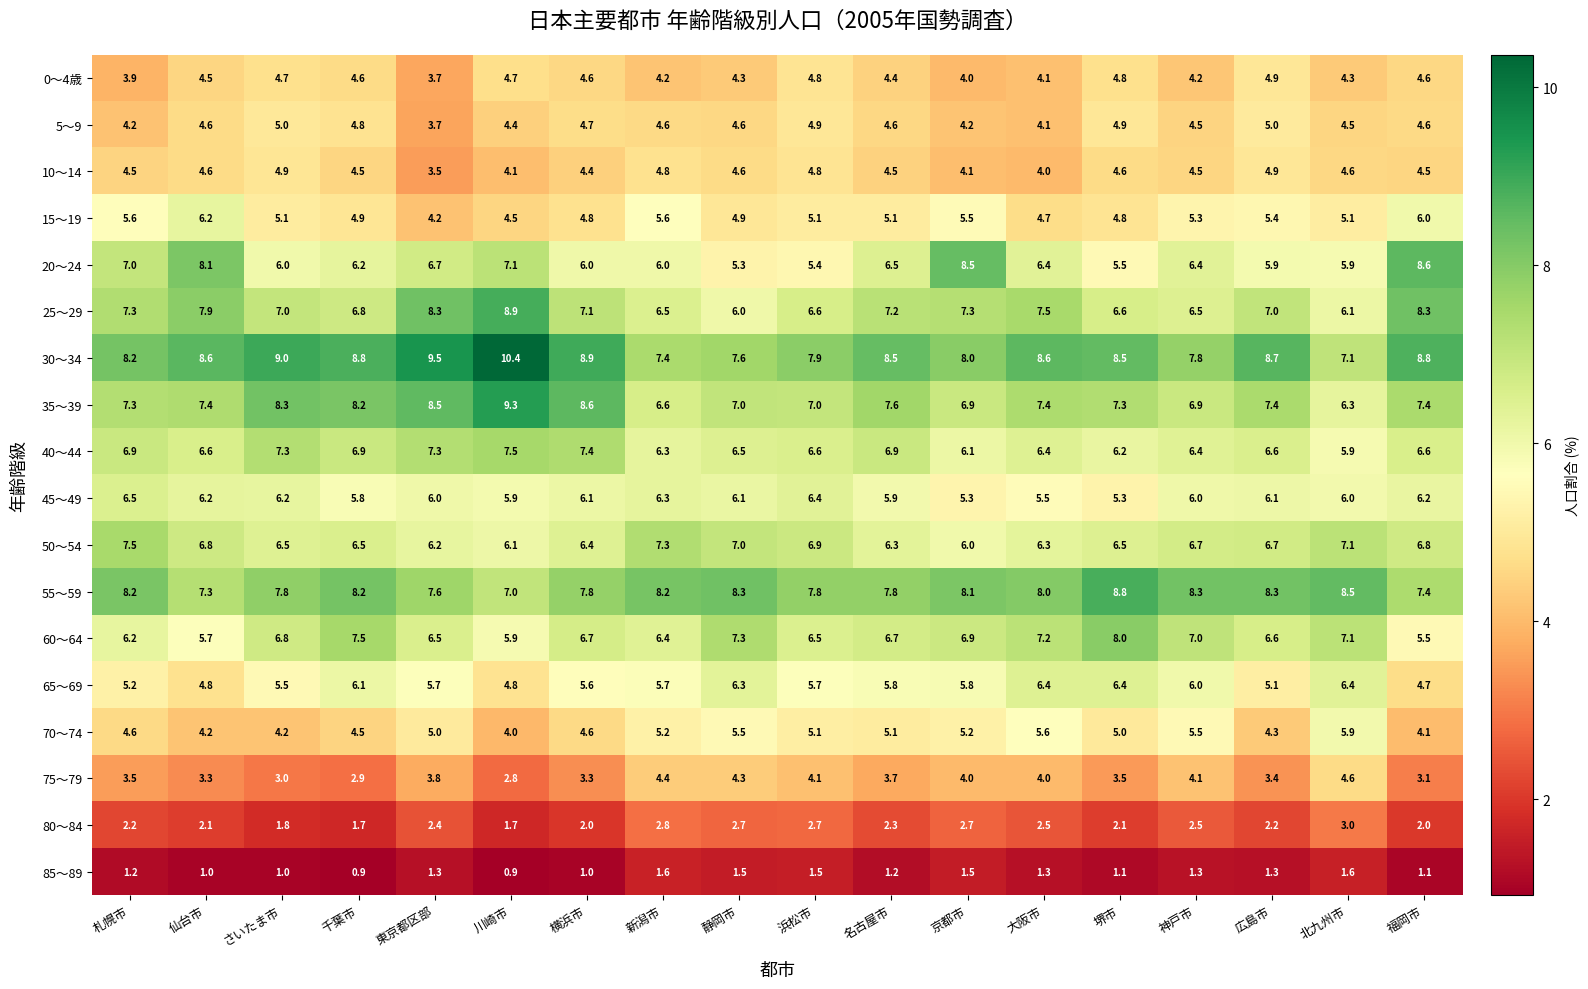

Is it true that 75～79 equals 2.5 at 北九州市?

False